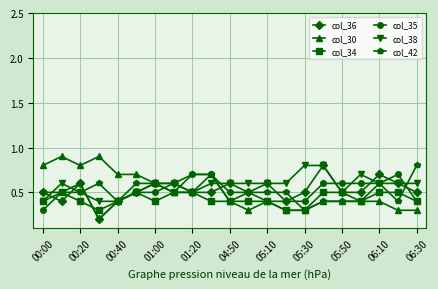

How many col_36 values are between 0 and 1?

21